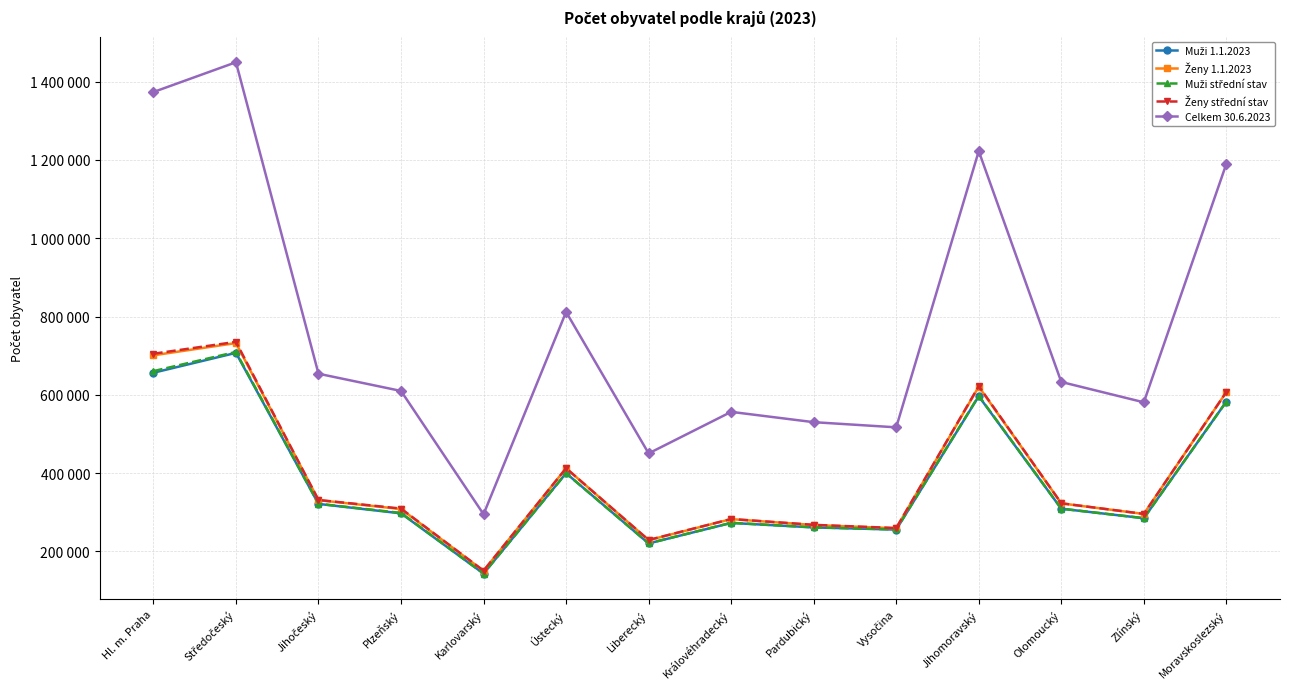

Which series has the largest total across all categories?

Celkem 30.6.2023